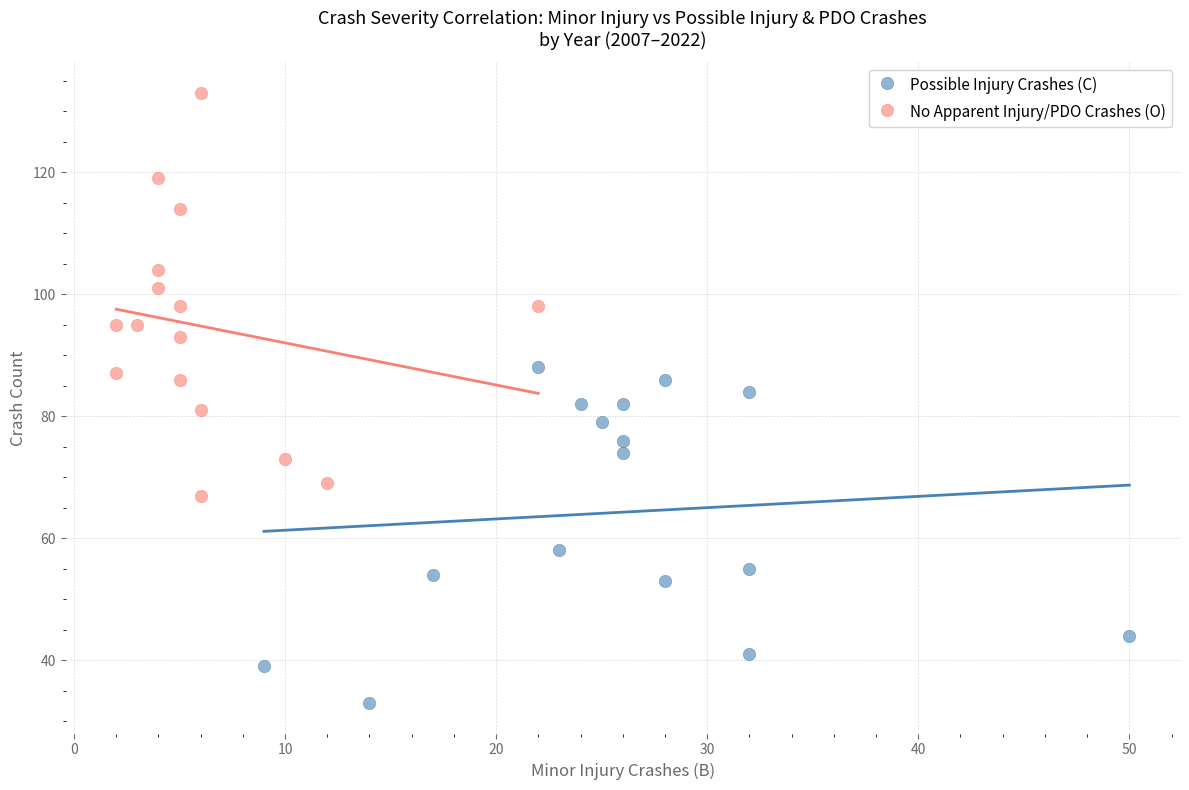

Which series reaches the minimum Y coordinate?

Possible Injury Crashes (C)